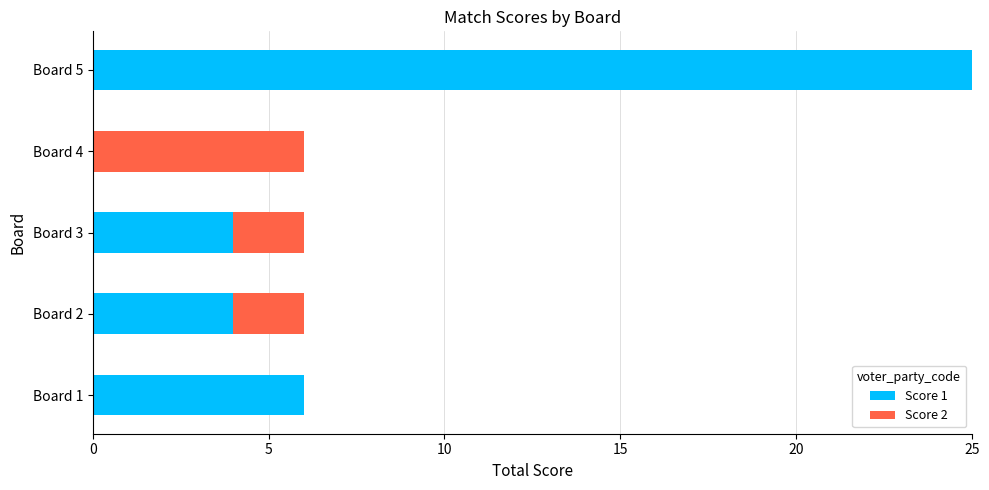

What is the highest value of the Score 1 series?

25